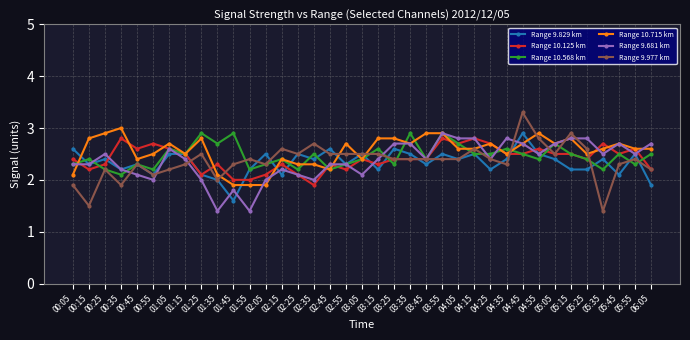

Reading left to right, list all the values displayed in this chart.

Range 9.829 km: 2.6	2.3	2.4	2.2	2.3	2.1	2.5	2.5	2.1	2.0	1.6	2.2	2.5	2.1	2.5	2.4	2.6	2.3	2.5	2.2	2.6	2.5	2.3	2.5	2.4	2.5	2.2	2.4	2.9	2.5	2.4	2.2	2.2	2.4	2.1	2.5	1.9
Range 10.125 km: 2.4	2.2	2.3	2.8	2.6	2.7	2.6	2.5	2.1	2.3	2.0	2.0	2.1	2.3	2.1	1.9	2.3	2.2	2.4	2.3	2.4	2.4	2.4	2.8	2.7	2.8	2.7	2.5	2.5	2.6	2.5	2.5	2.4	2.7	2.5	2.6	2.2
Range 10.568 km: 2.3	2.4	2.2	2.1	2.3	2.2	2.6	2.5	2.9	2.7	2.9	2.2	2.3	2.4	2.2	2.5	2.2	2.3	2.4	2.6	2.3	2.9	2.4	2.9	2.7	2.5	2.5	2.6	2.5	2.4	2.7	2.5	2.4	2.2	2.5	2.3	2.5
Range 10.715 km: 2.1	2.8	2.9	3.0	2.4	2.5	2.7	2.5	2.8	2.1	1.9	1.9	1.9	2.4	2.3	2.3	2.2	2.7	2.4	2.8	2.8	2.7	2.9	2.9	2.6	2.6	2.7	2.5	2.7	2.9	2.7	2.8	2.5	2.6	2.7	2.6	2.6
Range 9.681 km: 2.3	2.3	2.5	2.2	2.1	2.0	2.6	2.4	2.0	1.4	1.8	1.4	2.0	2.2	2.1	2.0	2.3	2.3	2.1	2.4	2.7	2.7	2.4	2.9	2.8	2.8	2.4	2.8	2.7	2.5	2.7	2.8	2.8	2.5	2.7	2.5	2.7
Range 9.977 km: 1.9	1.5	2.2	1.9	2.3	2.1	2.2	2.3	2.5	2.0	2.3	2.4	2.3	2.6	2.5	2.7	2.5	2.5	2.5	2.5	2.4	2.4	2.4	2.4	2.4	2.6	2.4	2.3	3.3	2.8	2.5	2.9	2.6	1.4	2.3	2.4	2.2